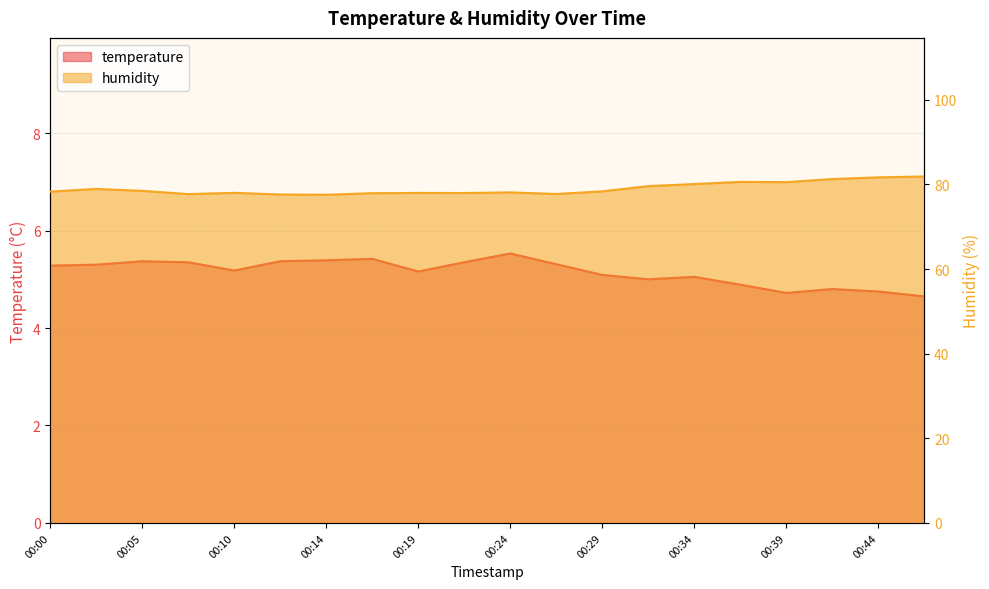

In temperature, how many points are lower than both neighbors (excluding endpoints)?

4